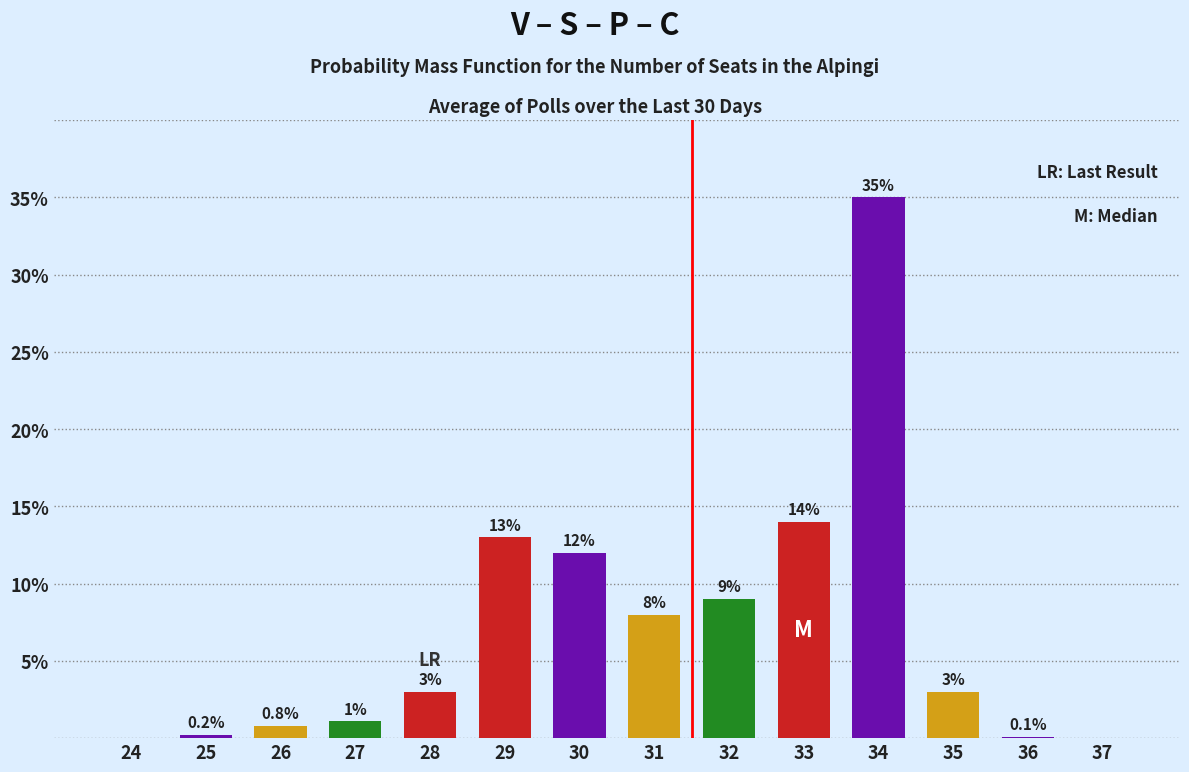

Reading left to right, list all the values displayed in this chart.

24=0.0	25=0.2	26=0.8	27=1.1	28=3.0	29=13.0	30=12.0	31=8.0	32=9.0	33=14.0	34=35.0	35=3.0	36=0.1	37=0.0